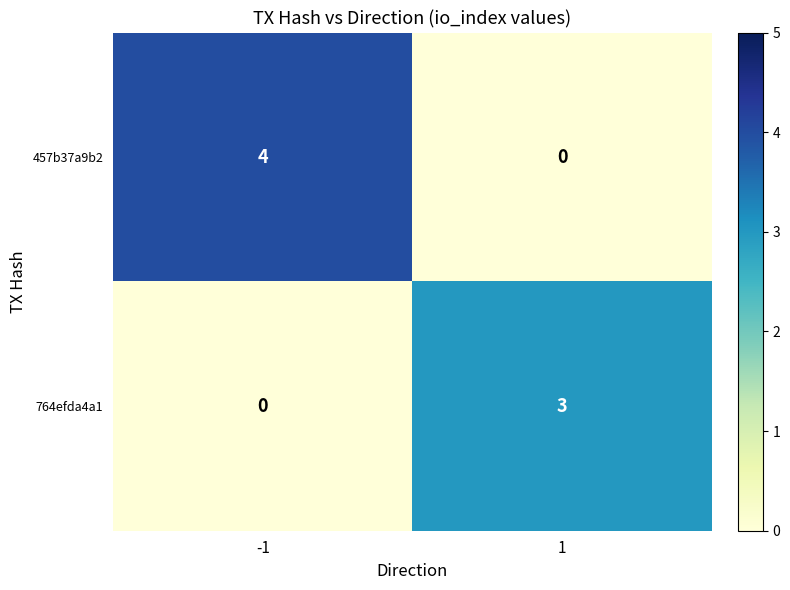

At -1, list the series in order from smallest to largest.

764efda4a1, 457b37a9b2